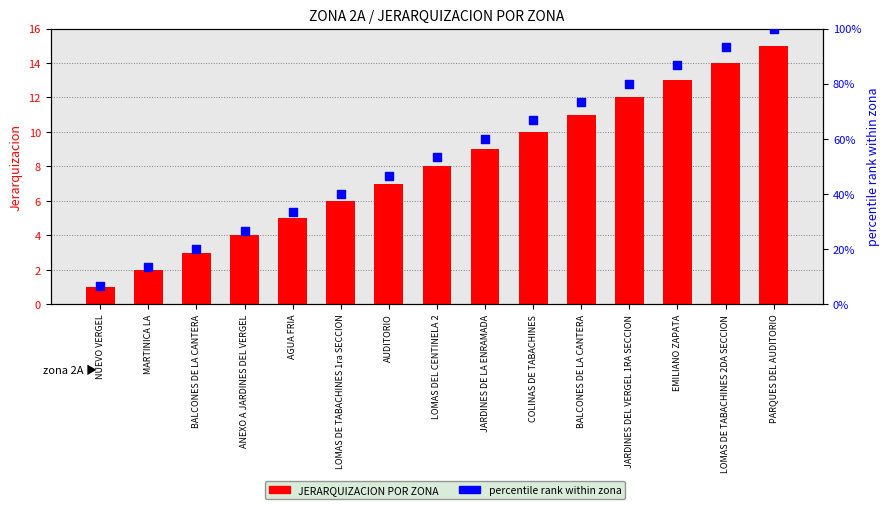

Is the value of percentile rank within zona at BALCONES DE LA CANTERA greater than the value of JERARQUIZACION POR ZONA at NUEVO VERGEL?

Yes